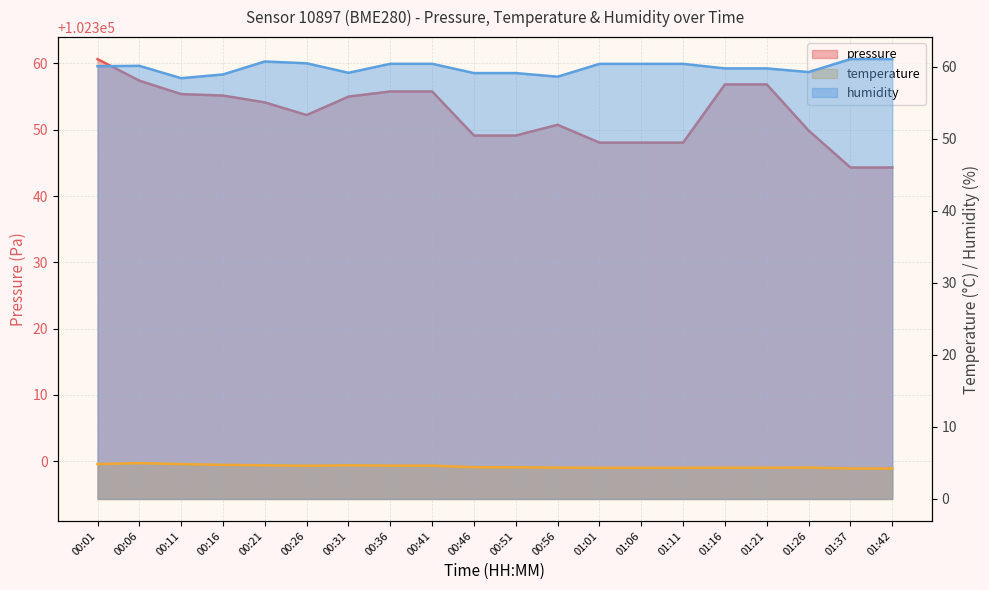

Count the number of values greater than 102354.

10